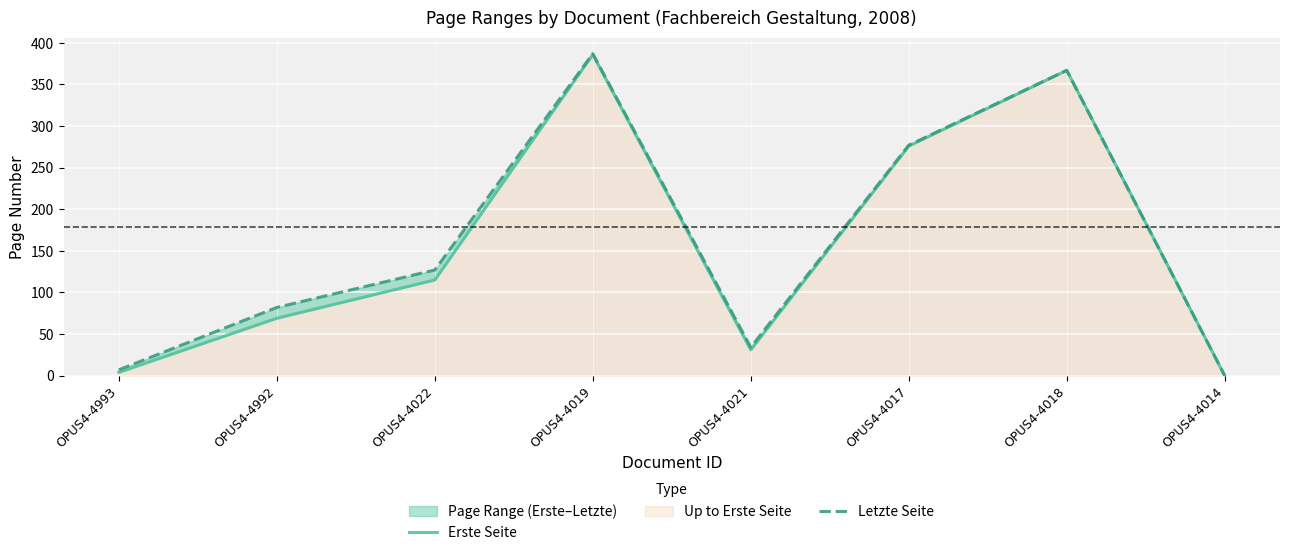

List the series in order of their overall mean, lowest first.

Erste Seite, Letzte Seite